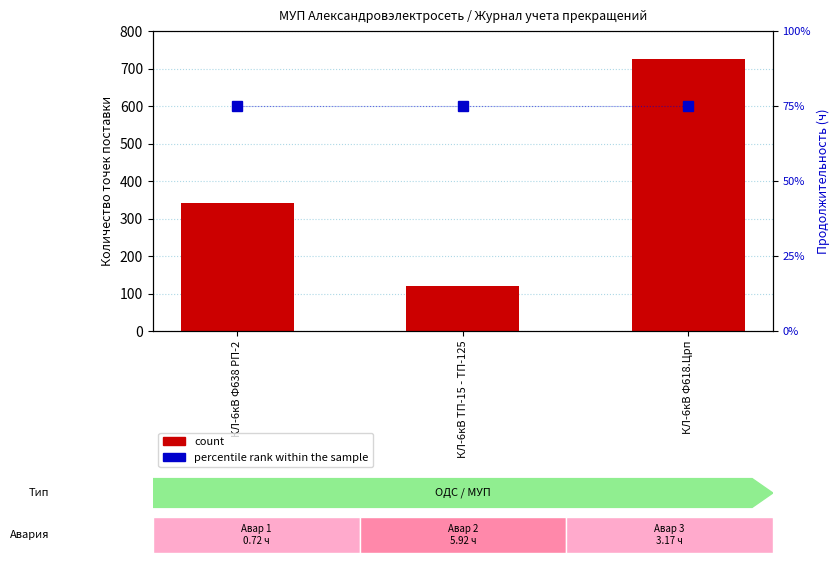

Count the number of data series in this chart.

2